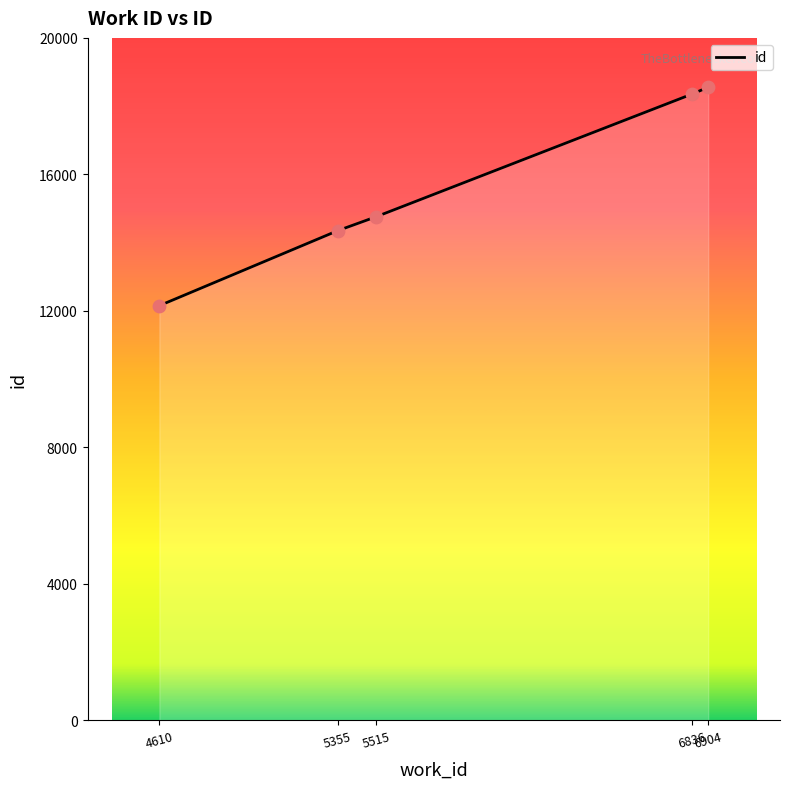

Approximately how many times larger is the value at 6836 compared to 4610?

1.5